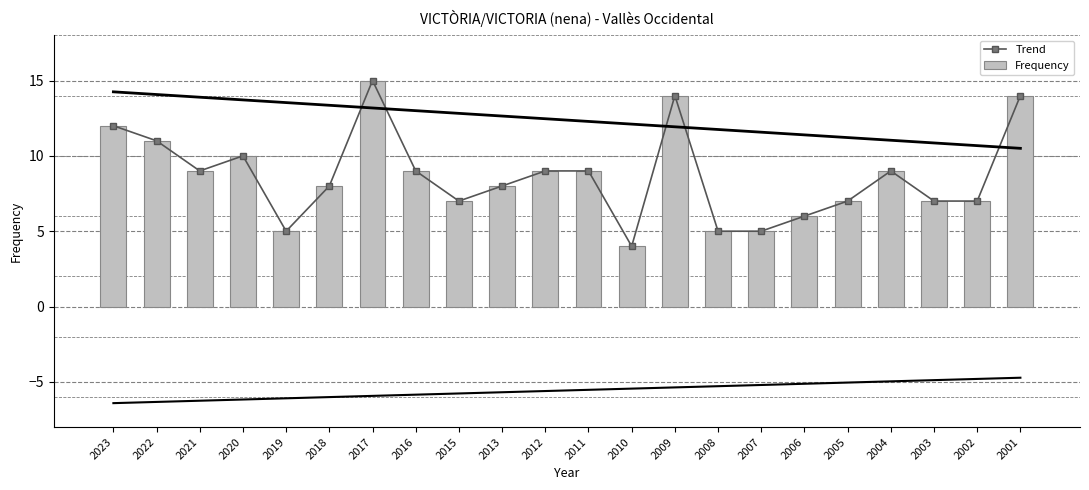

What are all the series names shown in the legend?

Trend, Frequency